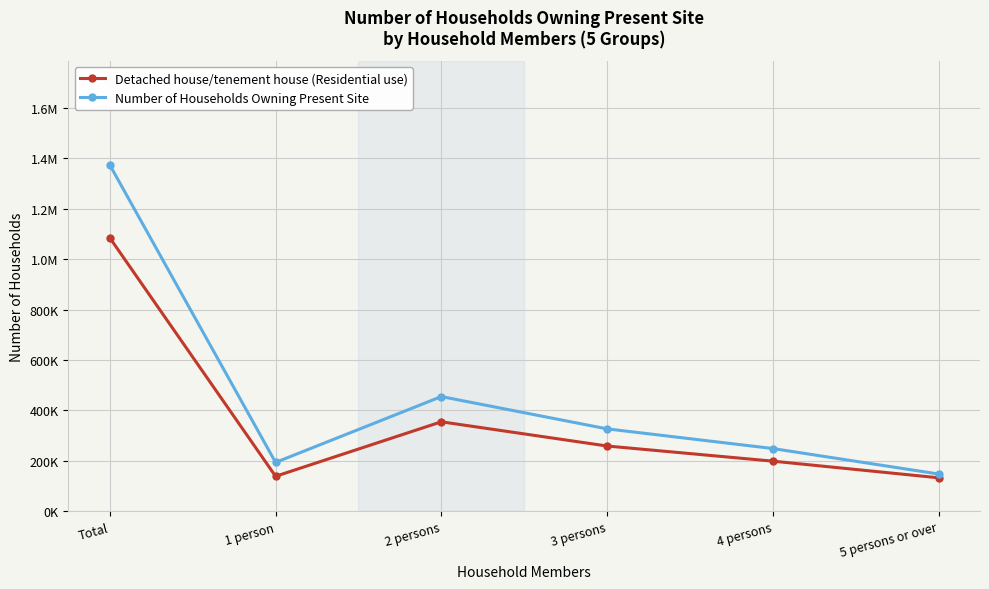

Which series has the largest total across all categories?

Number of Households Owning Present Site